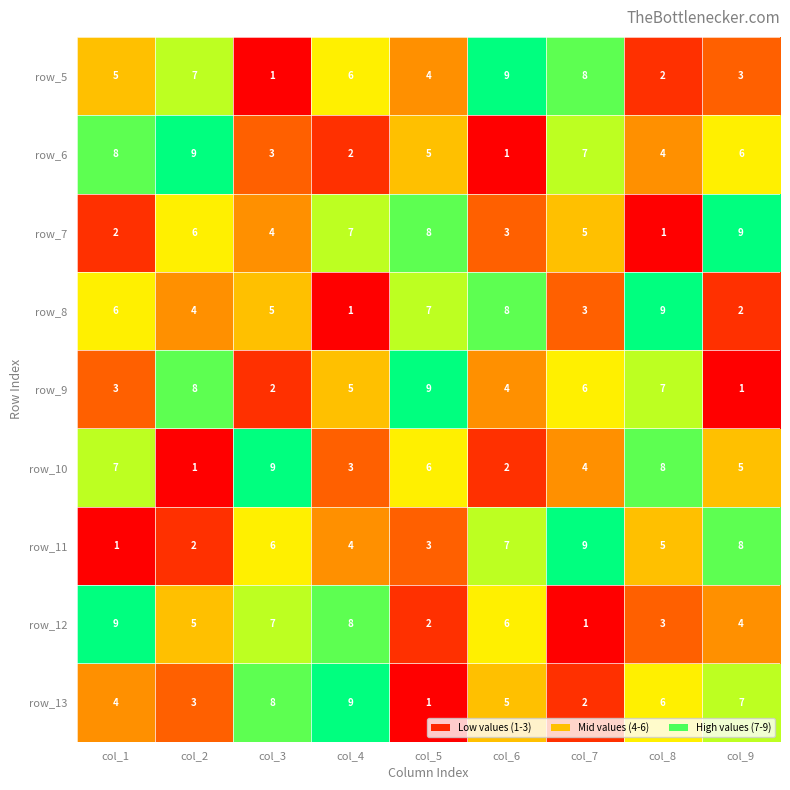

What is the total value across all series at col_5?

45